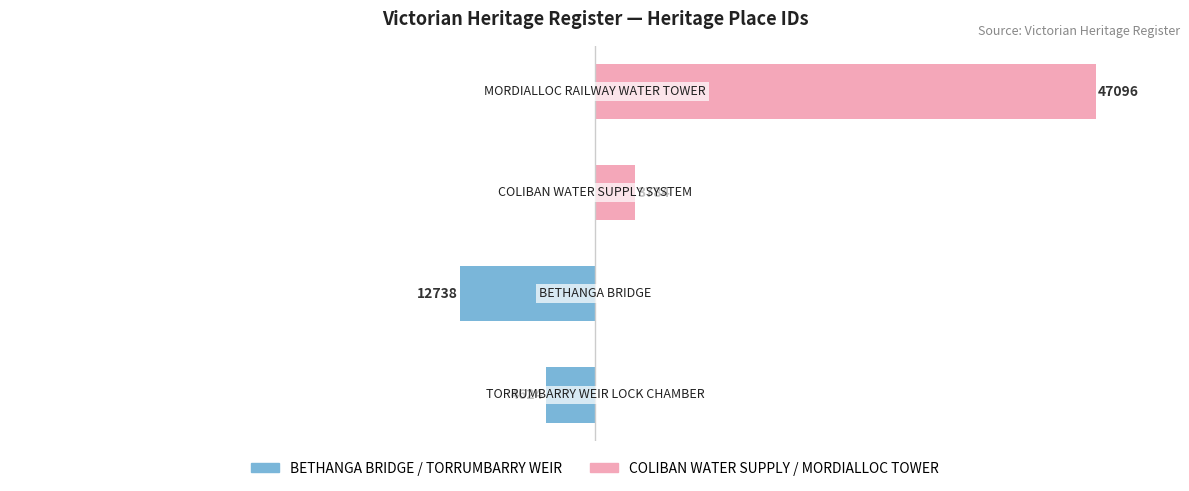

List the series in order of their overall mean, lowest first.

Left Group (IDs 12738, 4624), Right Group (IDs 3784, 47096)